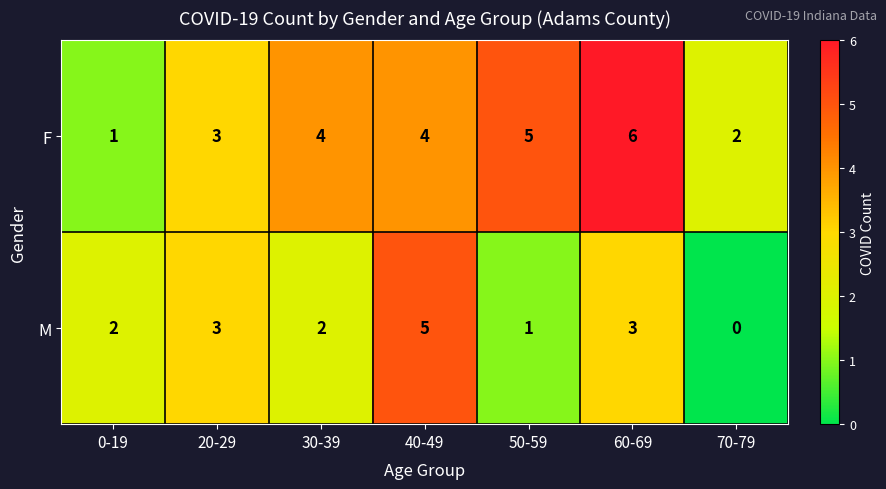

Read the F value at 60-69.

6